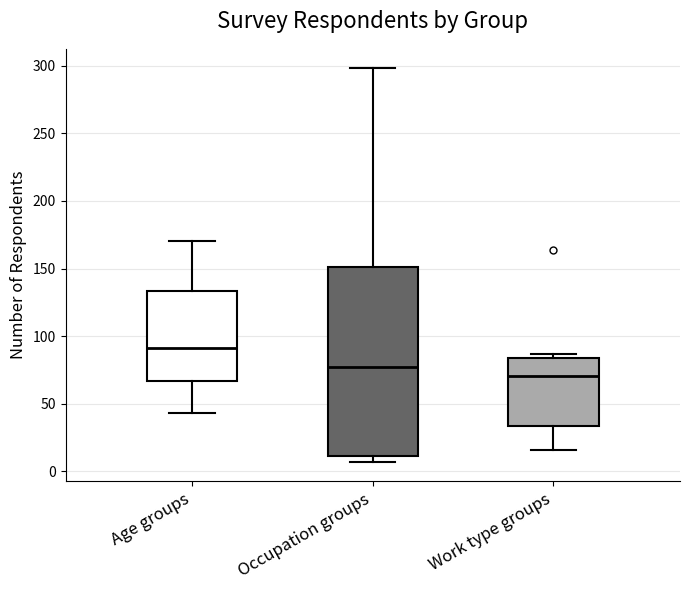

Which box is the tallest, from its lower edge to its upper edge?

Occupation groups